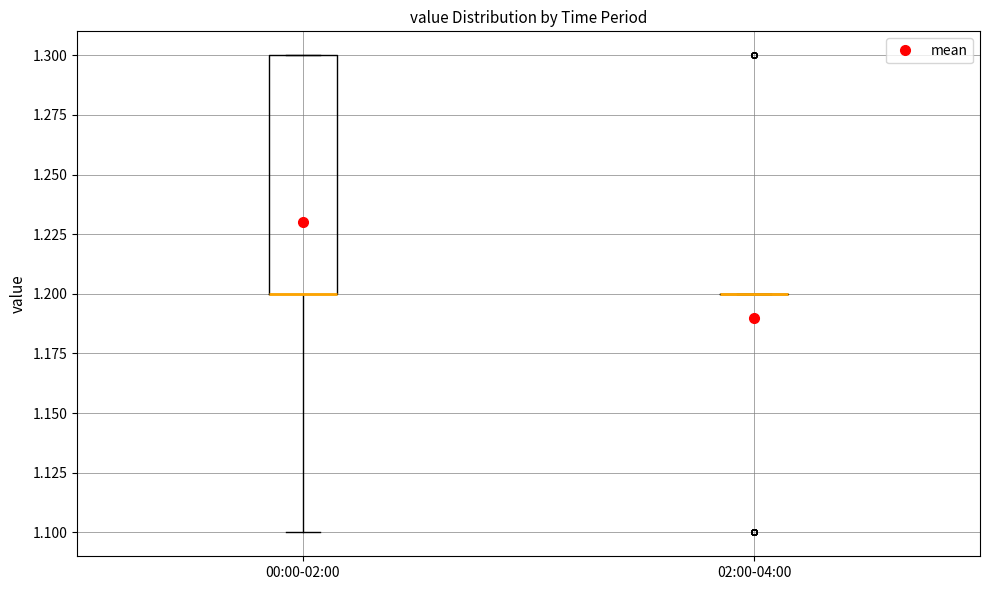

Reading left to right, transcribe this box plot: for each box, give where its median line is, the range the box spans, and where its two whiskers end, as read against the y-axis. The values are not printed on the chart, so give them approximately, as read against the axis.

00:00-02:00: median 1.2 (drawn on the box's lower edge), box 1.2 to 1.3, whiskers 1.1 to 1.3
02:00-04:00: box collapsed to a line at 1.2, whiskers 1.2 to 1.2